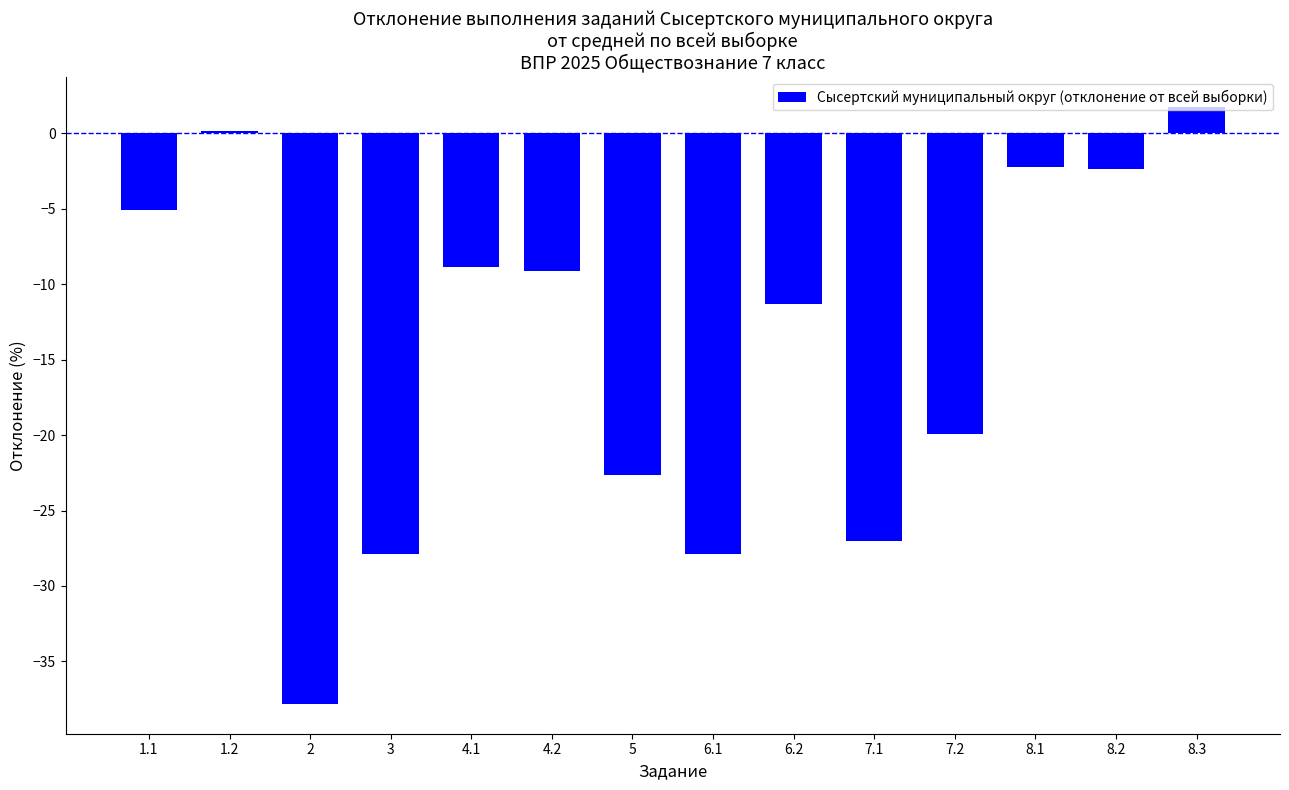

Which label corresponds to the largest value in the chart?

8.3